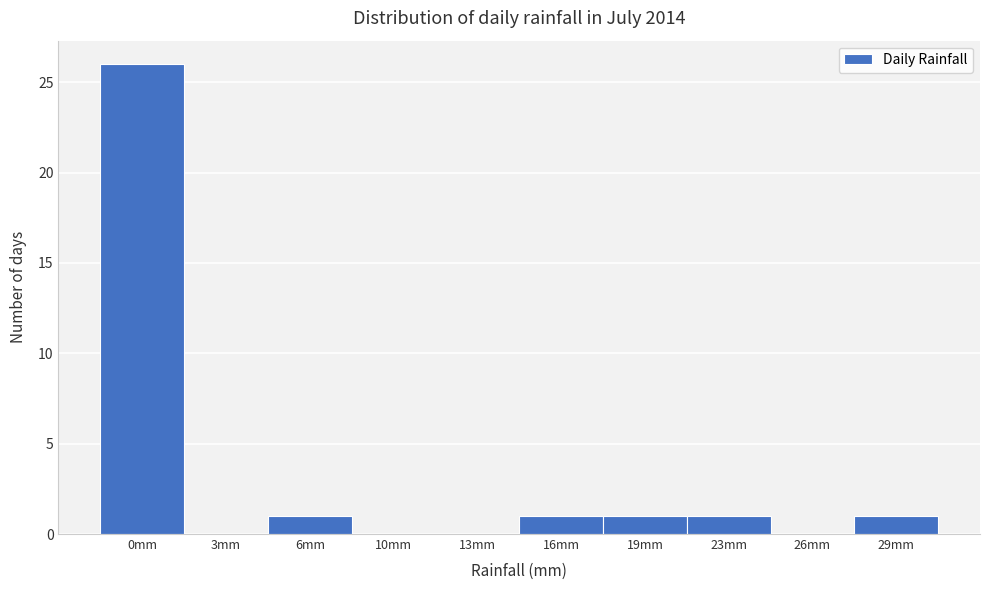

Reading left to right, list all the values displayed in this chart.

0mm=26	3mm=0	6mm=1	10mm=0	13mm=0	16mm=1	19mm=1	23mm=1	26mm=0	29mm=1